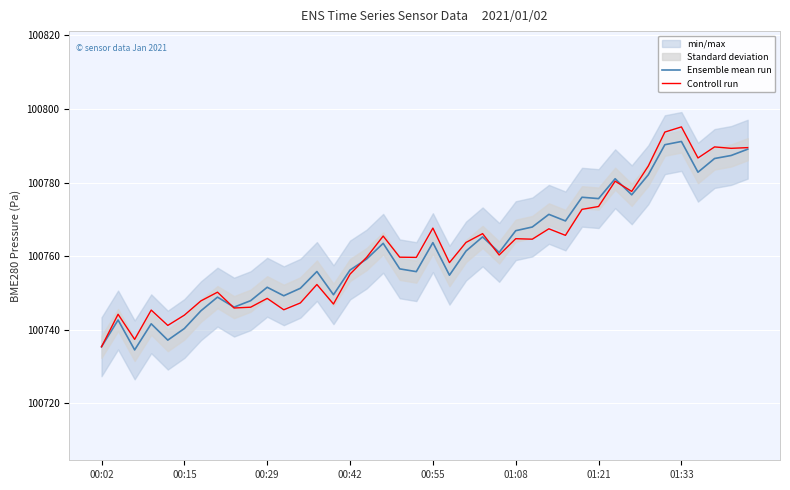

The value of Ensemble mean run at 19 is 163080.9. True or false?

False